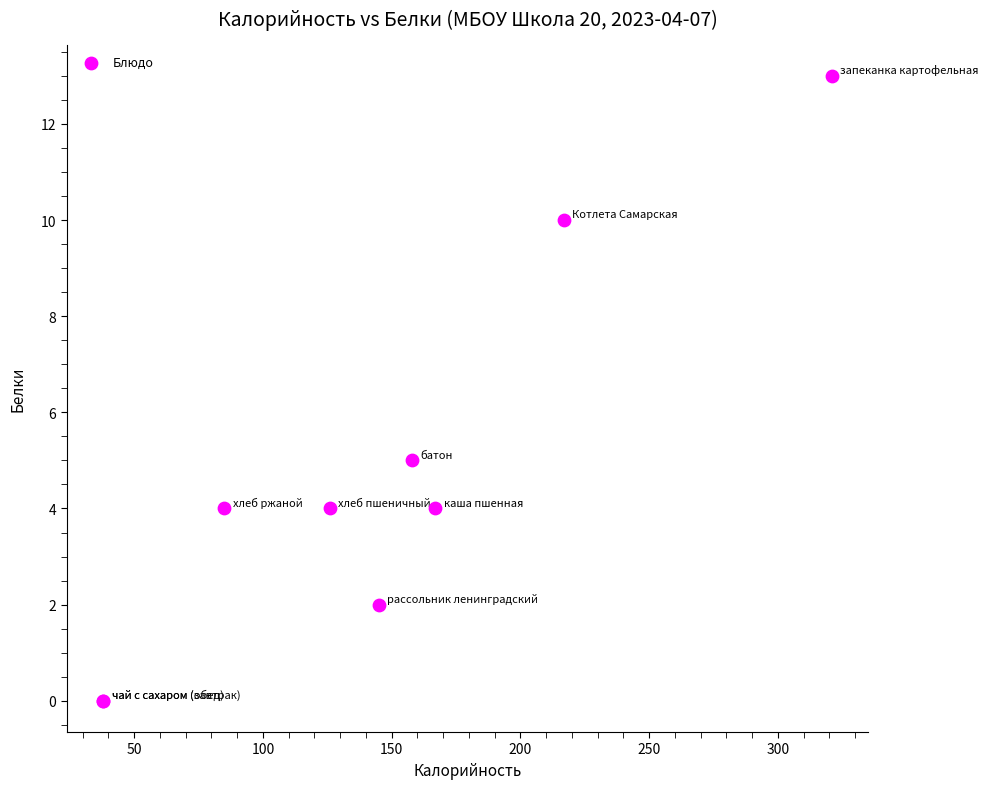

What Y value in the scatter plot is closest to 6?

5